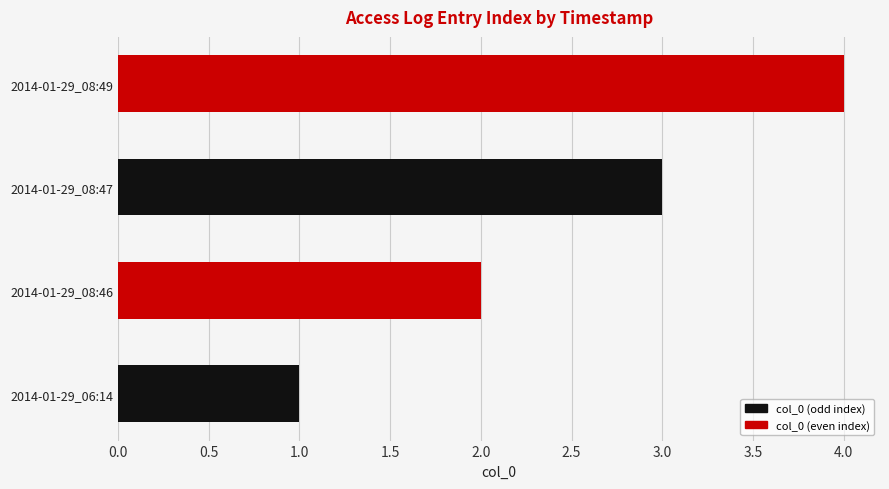

How many categories are shown in the chart?

4